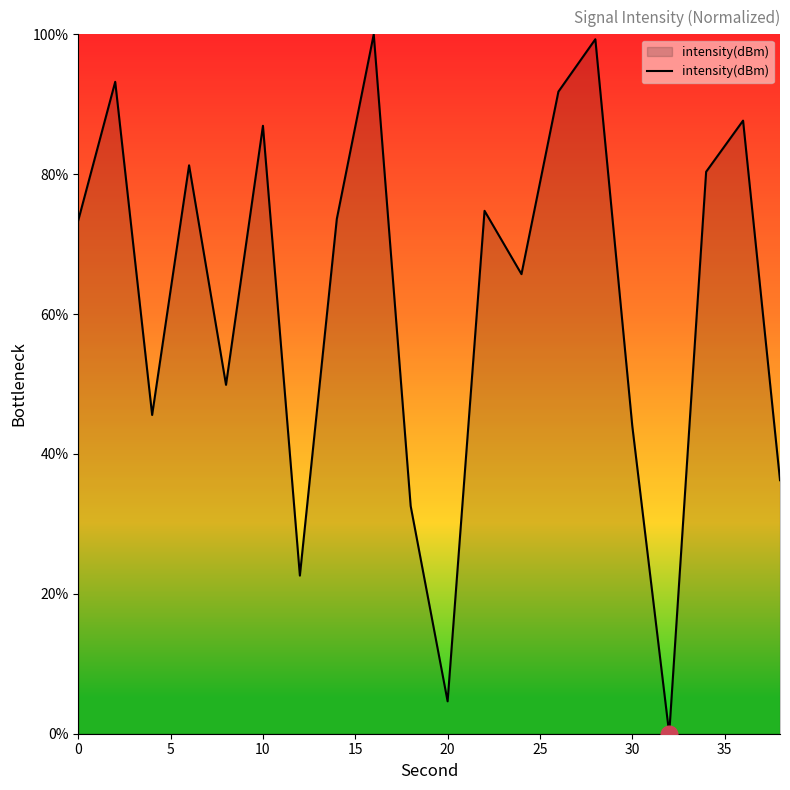

What is the difference between the maximum and minimum values?

100.0